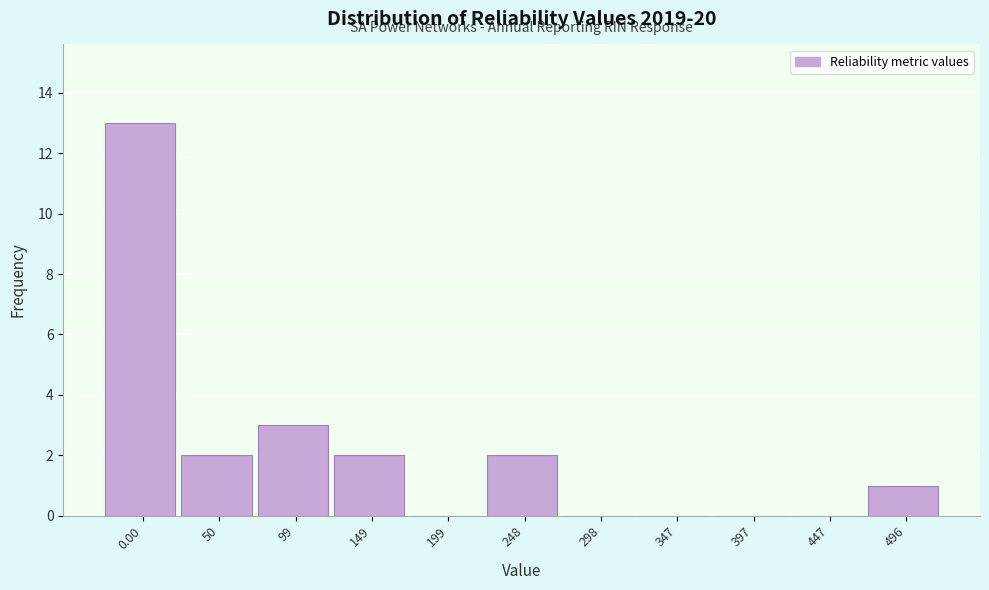

Reading right to left, transcribe all the data shown in this chart.

496=1	447=0	397=0	347=0	298=0	248=2	199=0	149=2	99=3	50=2	0.00=13